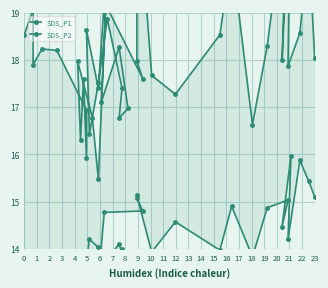

True or false: SDS_P2 and SDS_P1 cross at least once.

False